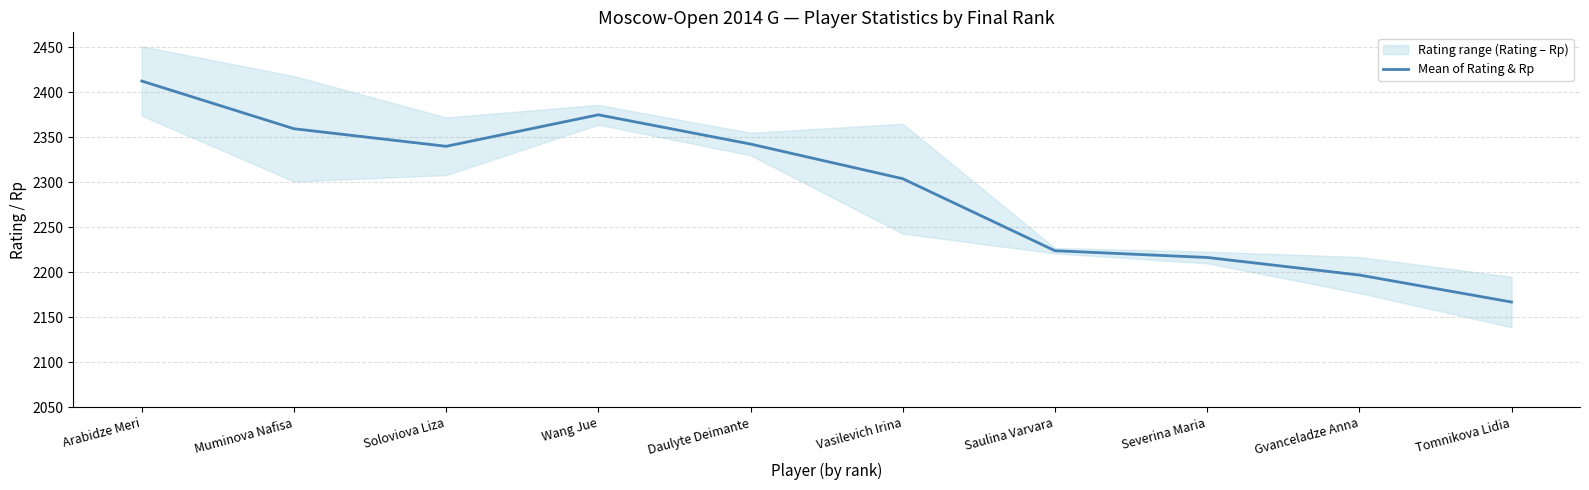

How many points are lower than both their immediate neighbors (excluding endpoints)?

1